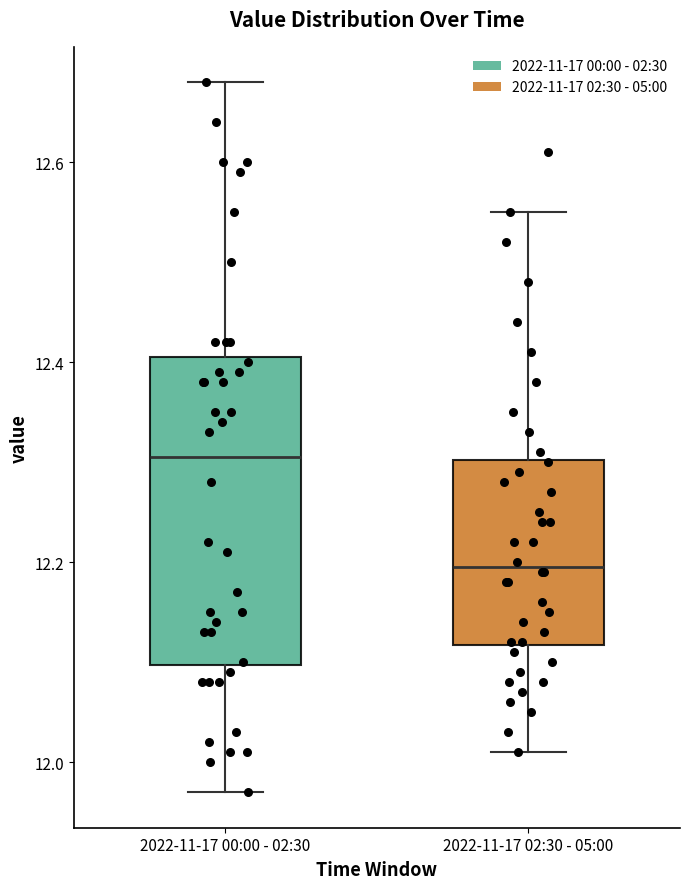

Which box is the tallest, from its lower edge to its upper edge?

2022-11-17 00:00 - 02:30